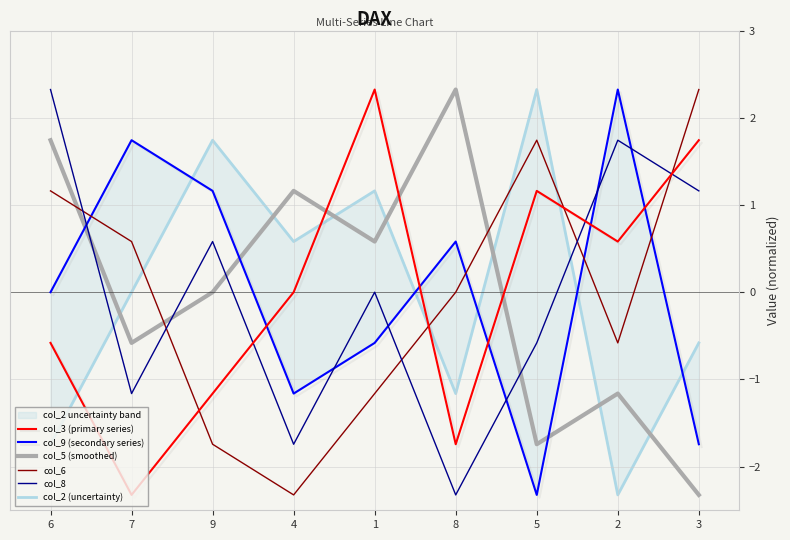

At which category does the chart reach its peak across all series?

1